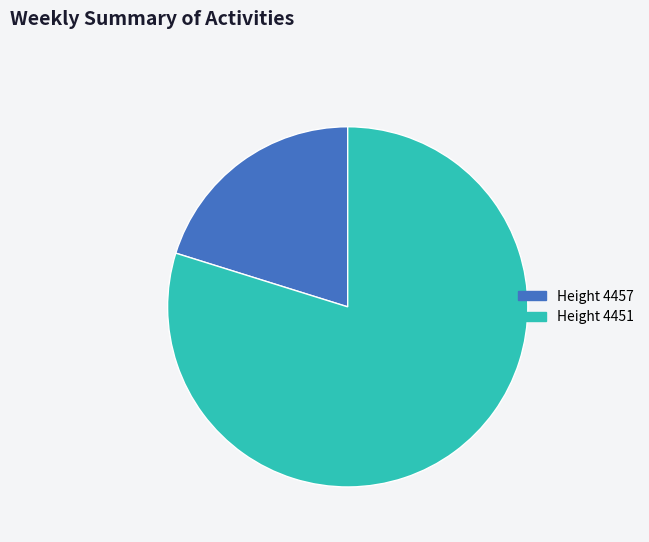

Approximately how many times larger is the value at Height 4457 compared to Height 4451?

0.3